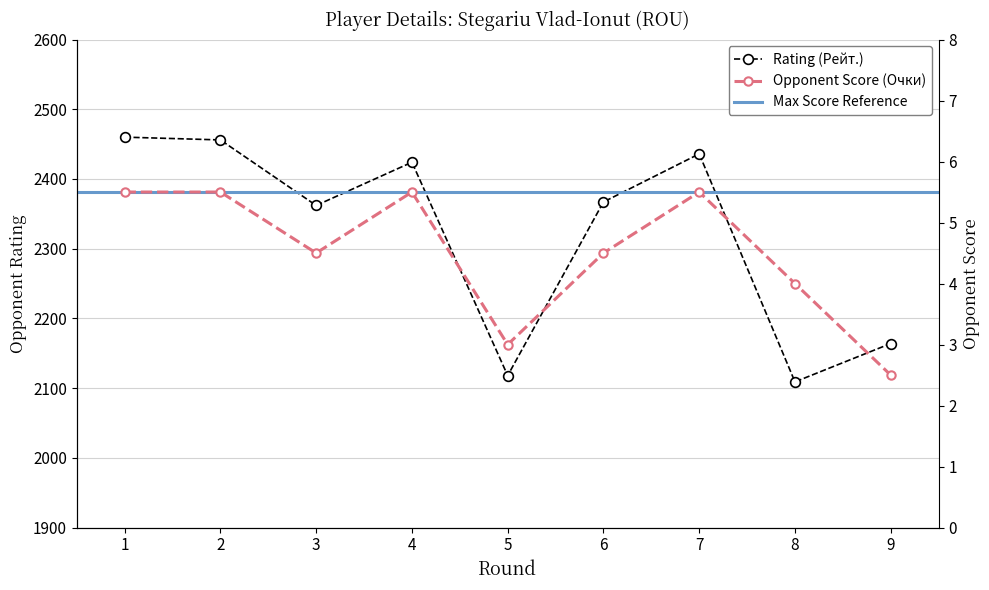

Where does the Rating (Рейт.) series first go above 2367?

1